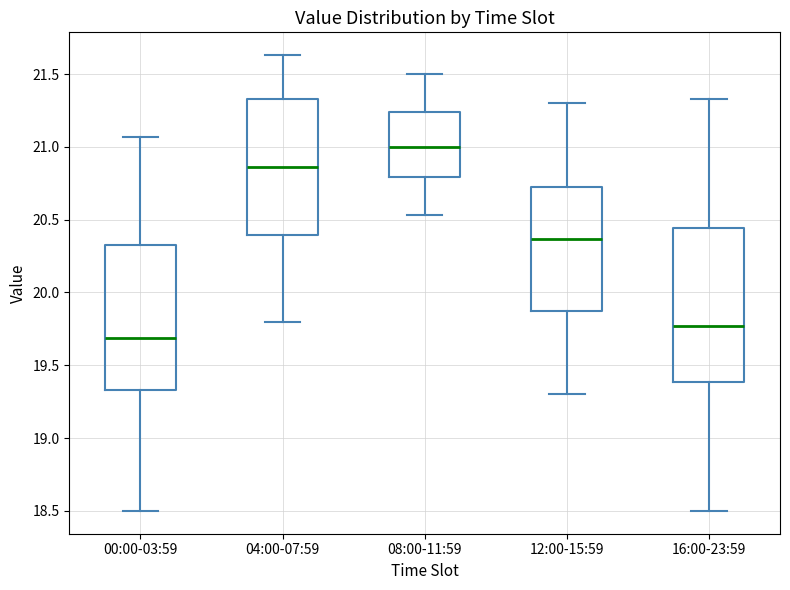

Reading left to right, read every box against the y-axis: the position of its median line, the range the box covers, and the ends of its whiskers. The values are not printed on the chart, so give them approximately, as read against the axis.

00:00-03:59: median 19.70, box 19.35 to 20.35, whiskers 18.50 to 21.05
04:00-07:59: median 20.85, box 20.40 to 21.35, whiskers 19.80 to 21.65
08:00-11:59: median 21.00, box 20.80 to 21.25, whiskers 20.55 to 21.50
12:00-15:59: median 20.35, box 19.90 to 20.75, whiskers 19.30 to 21.30
16:00-23:59: median 19.75, box 19.40 to 20.45, whiskers 18.50 to 21.35